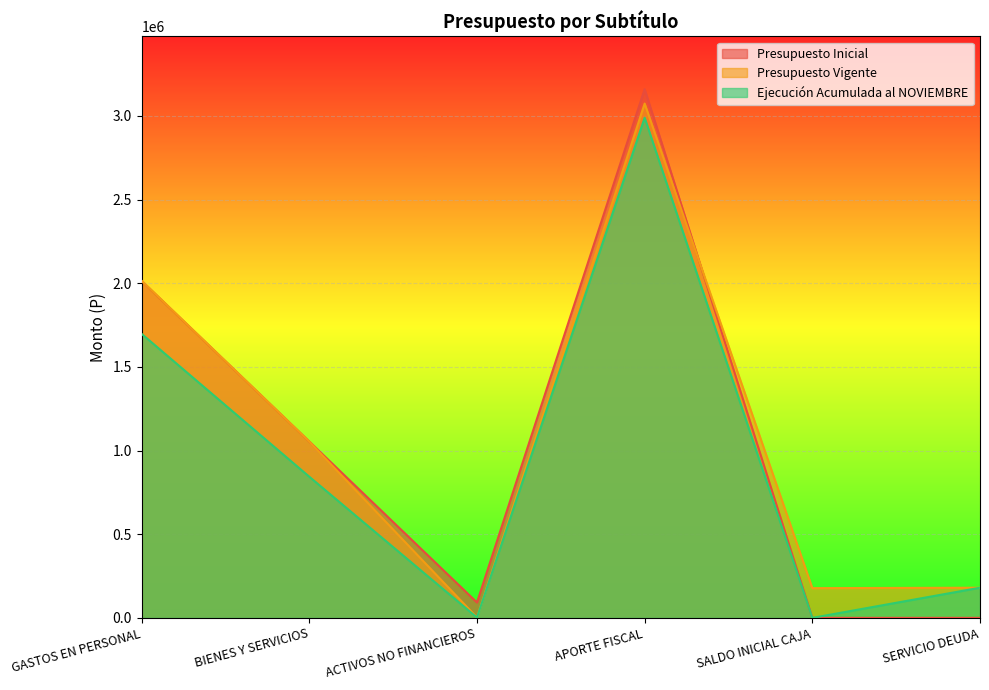

How many data points does each series have?

6